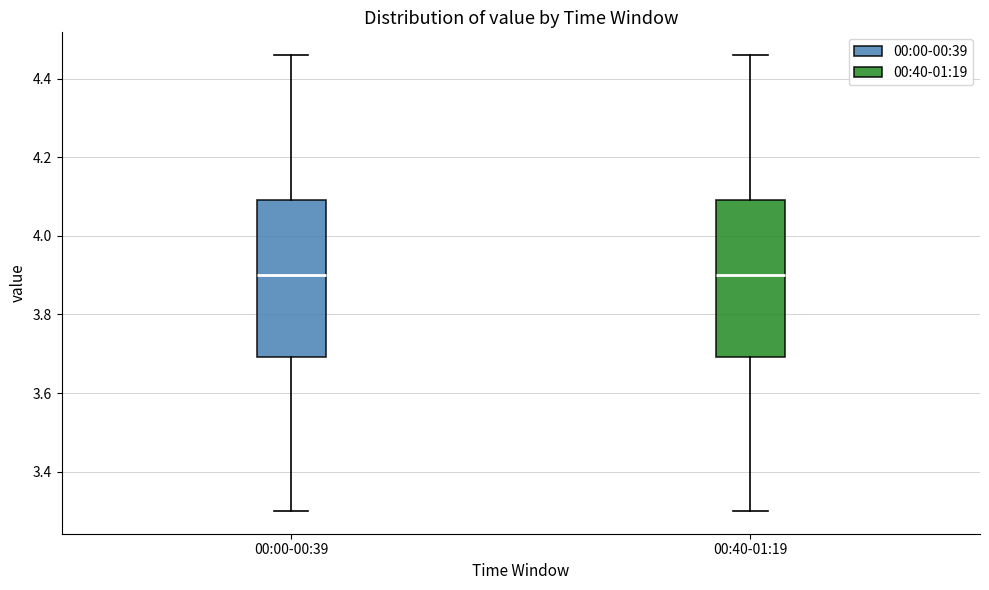

Where does the lower whisker of the box for 00:00-00:39 end on the y-axis? The values are not printed on the chart, so give them approximately, as read against the axis.

3.30